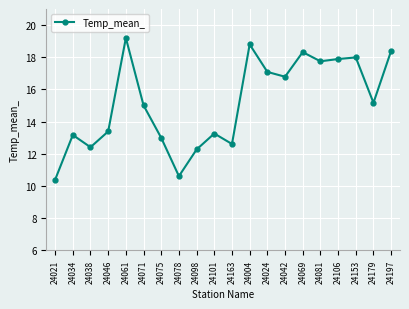

Between 24163 and 24075, which is larger?

24075